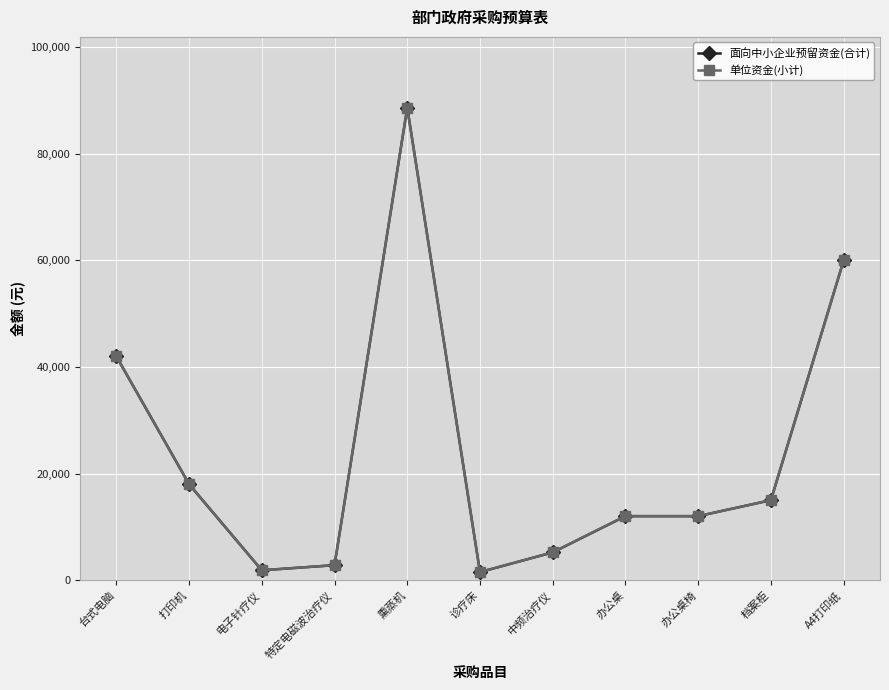

Is the value of 单位资金(小计) at 台式电脑 greater than the value of 面向中小企业预留资金(合计) at 办公桌?

Yes